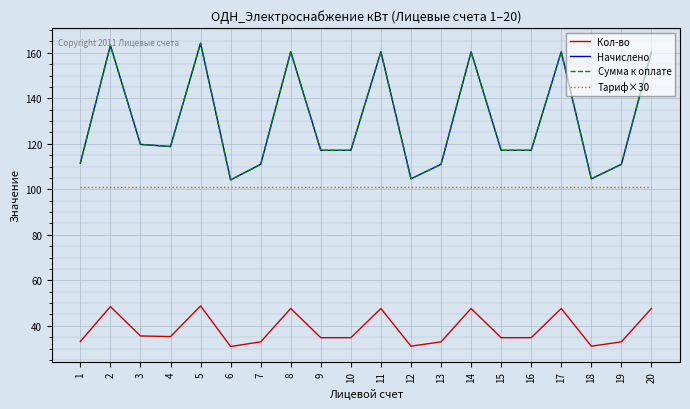

Is it true that Кол-во equals 35.3 at 4?

True